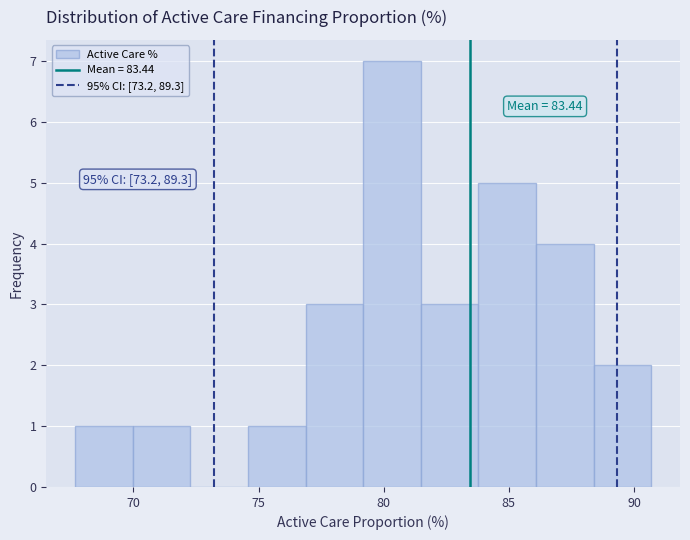

Over which range of the x-axis is the bar tallest?

79.0 to 81.5